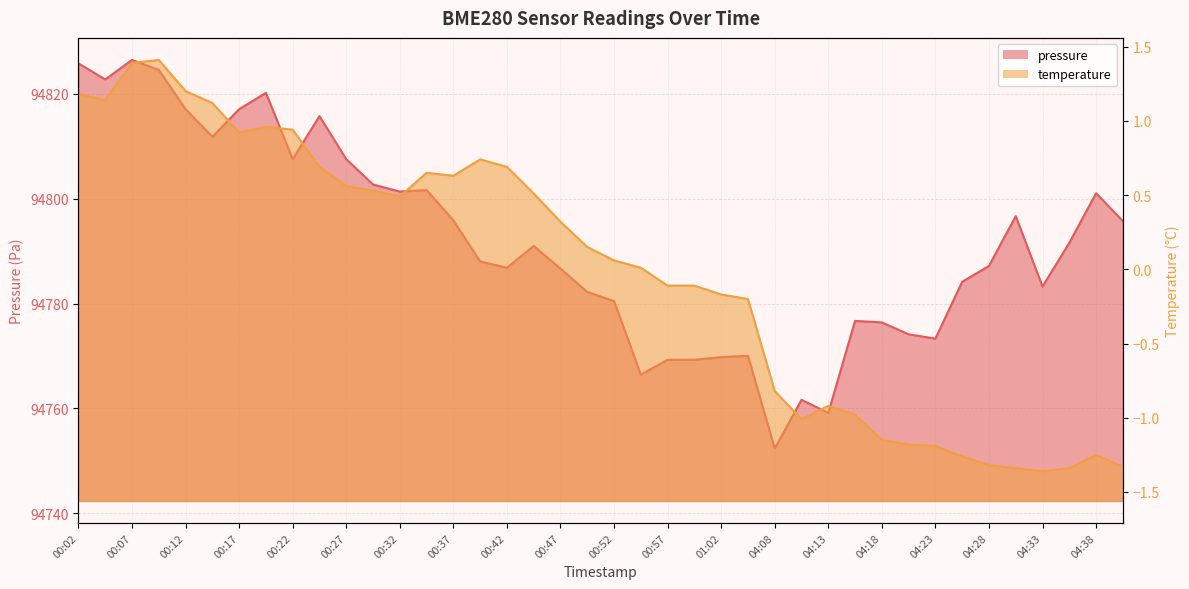

What position from the left is 00:17?

7